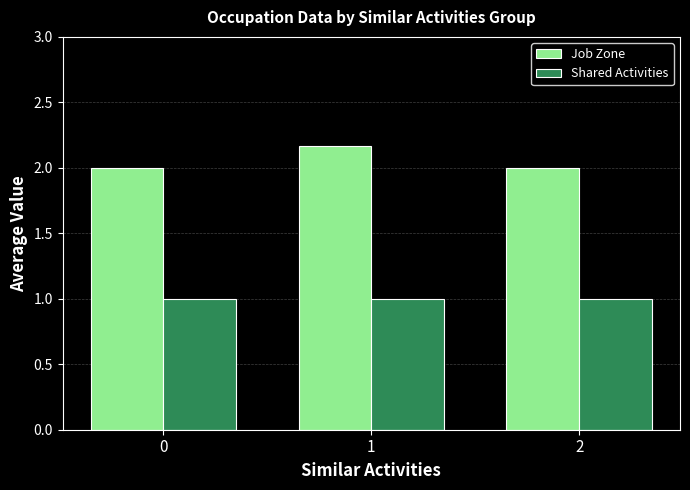

What is the total value across all series at 0?

3.0